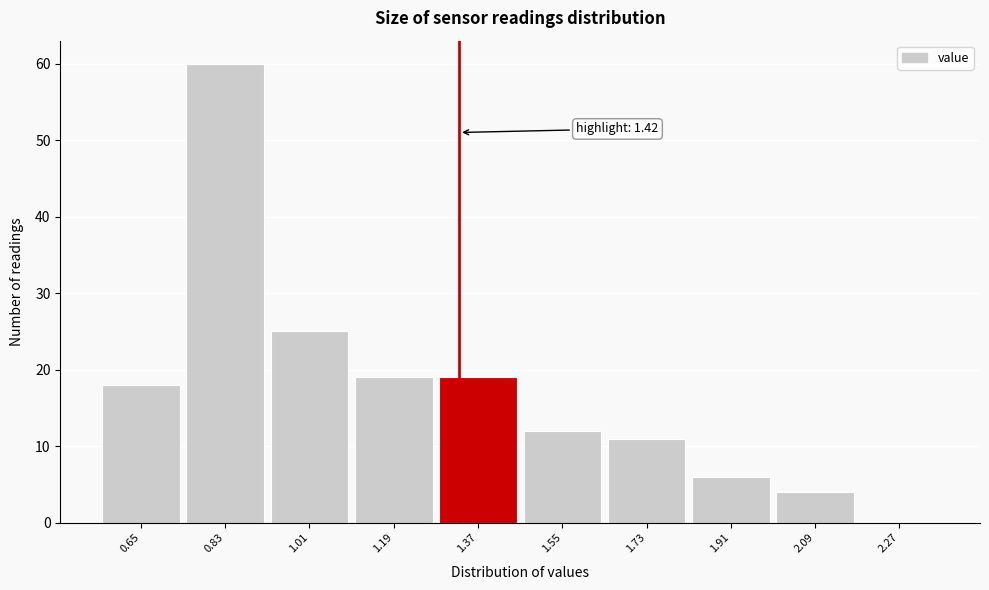

Reading right to left, what are all the values shown in this chart?

2.27=0	2.09=4	1.91=6	1.73=11	1.55=12	1.37=19	1.19=19	1.01=25	0.83=60	0.65=18